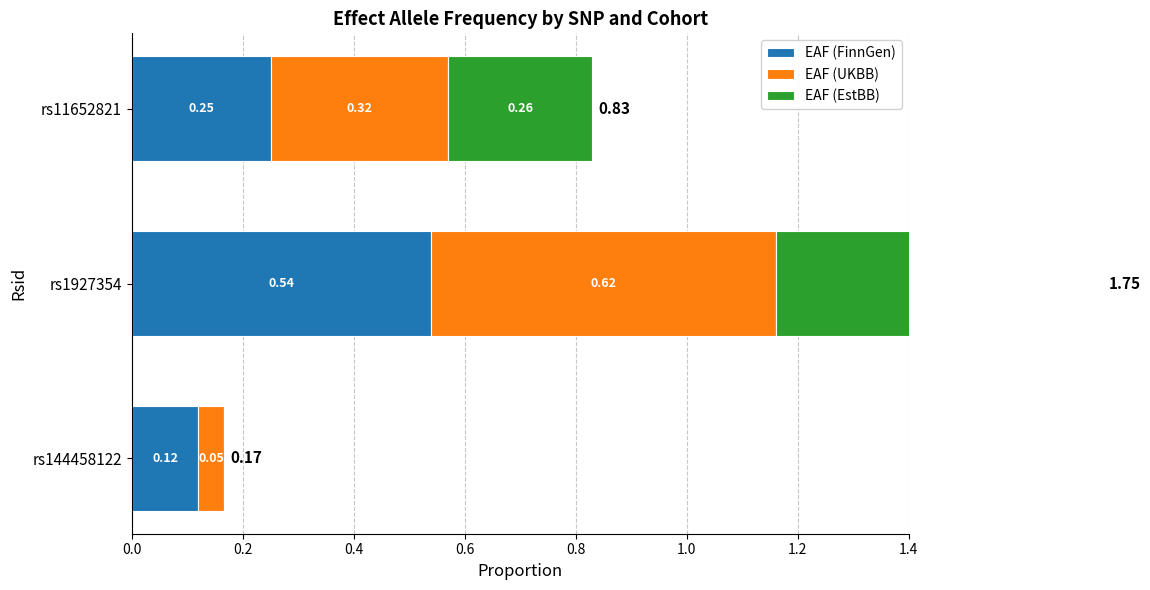

What is the value of the EAF (UKBB) bar at the 2nd from the left?

0.6